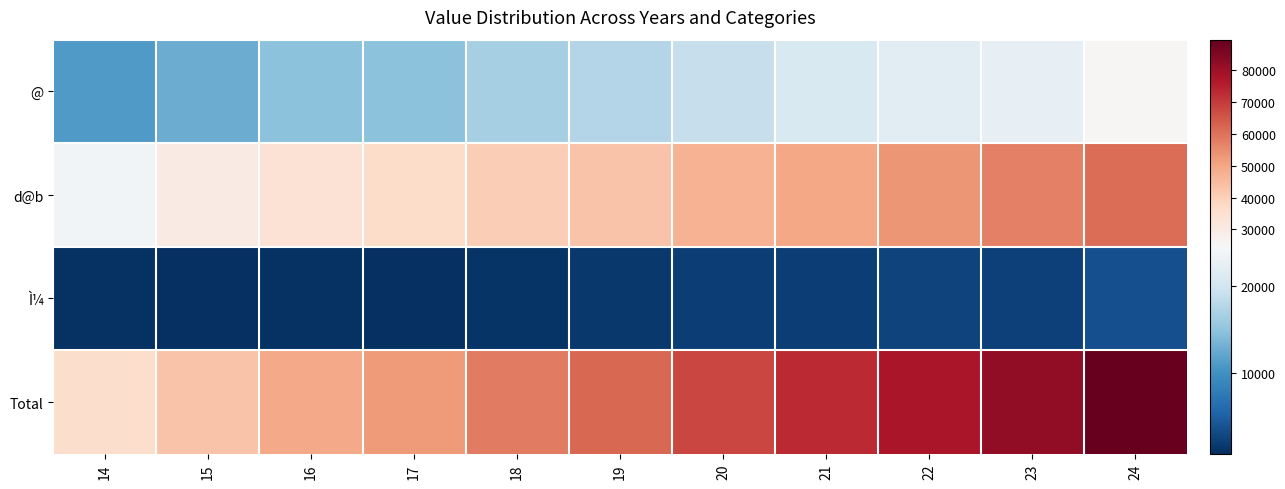

What is the smallest value displayed?

647